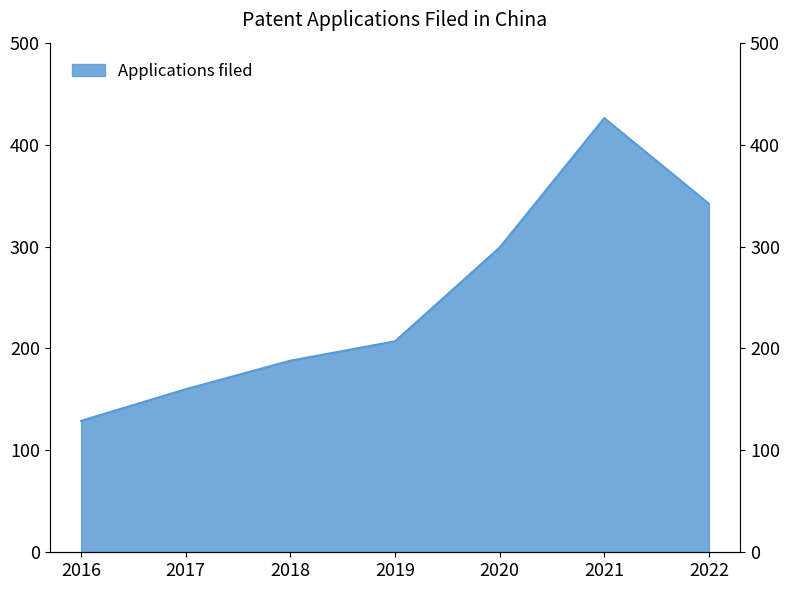

What is the difference between the values at 2022 and 2017?

182